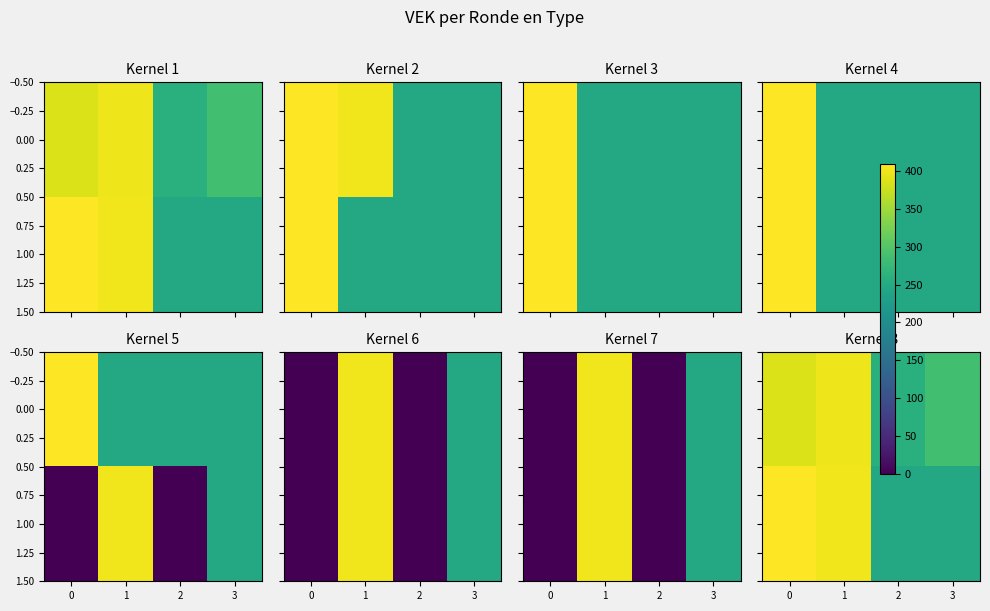

Rank the series at 2 from lowest to highest value.

1.00, 0.00